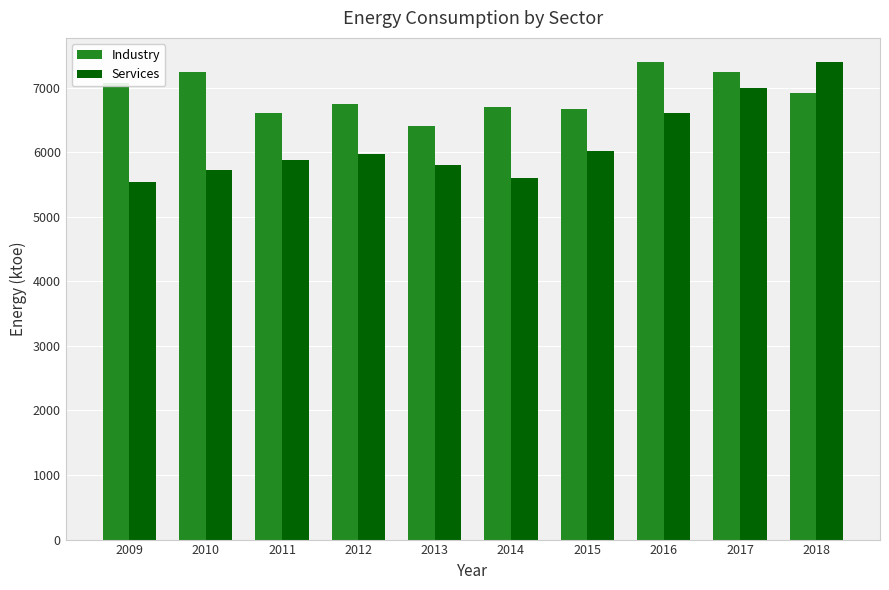

How many data points does each series have?

10